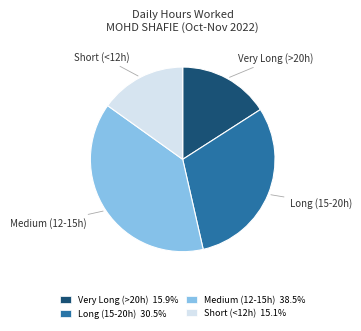

Is there a majority slice in this chart?

No